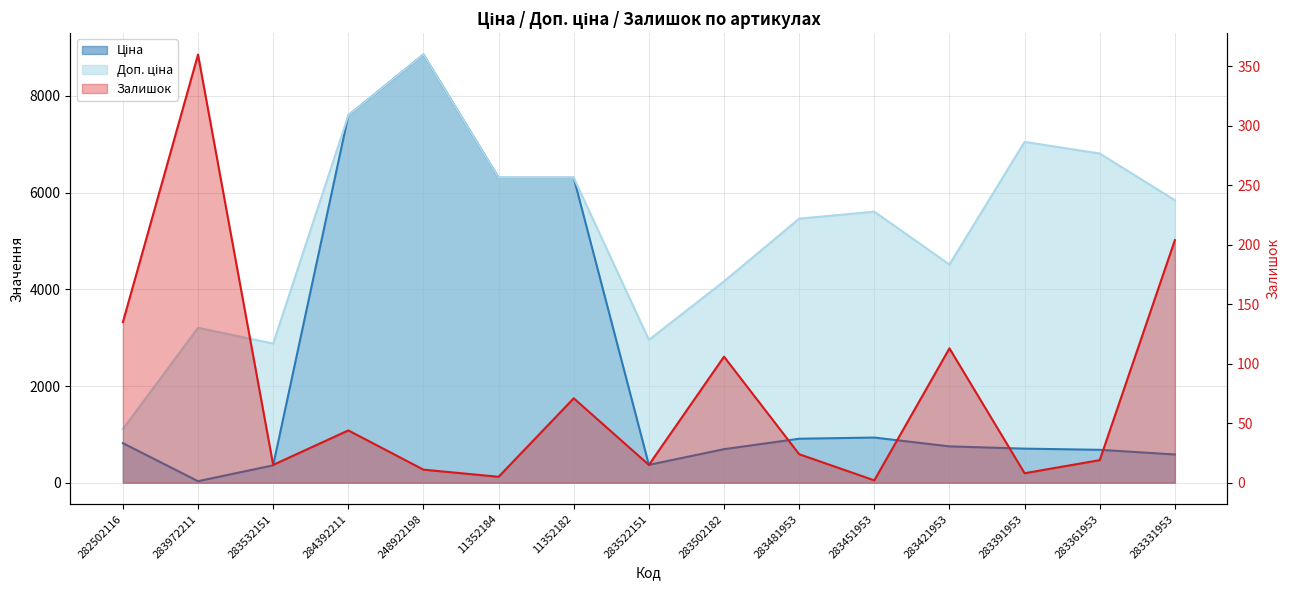

In Доп. ціна, how many points are higher than both neighbors (excluding endpoints)?

4